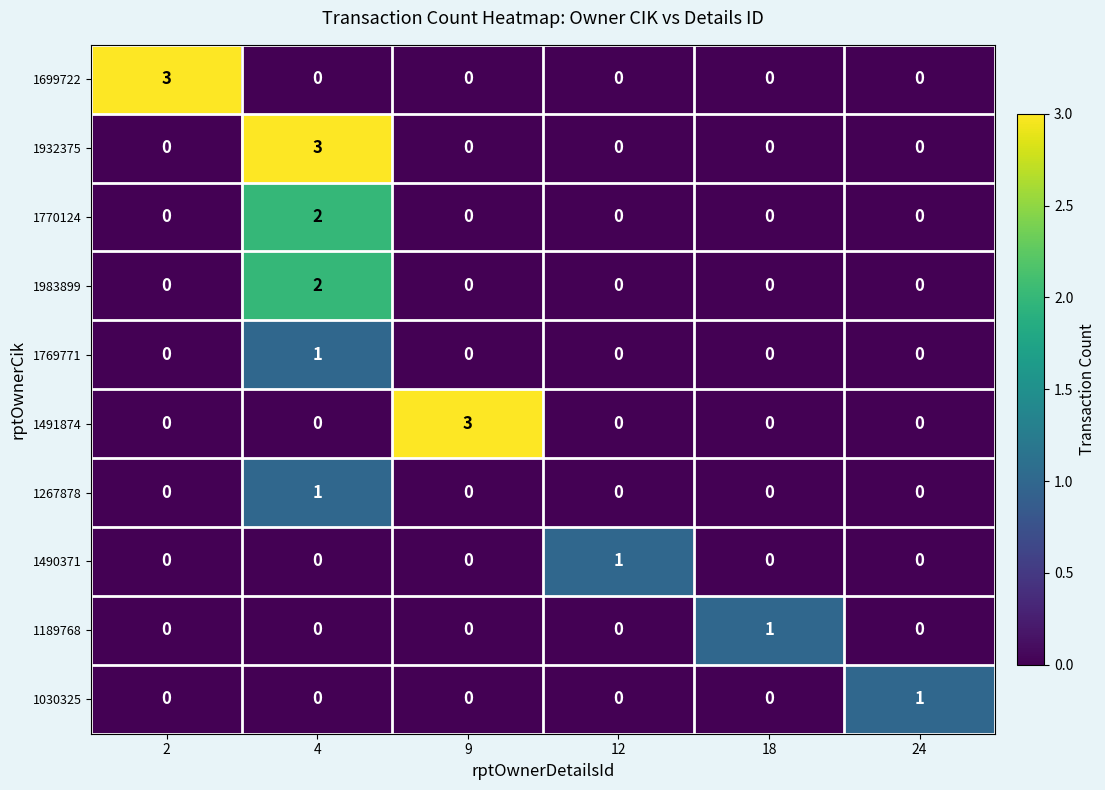

At which category is the sum across all series the highest?

4